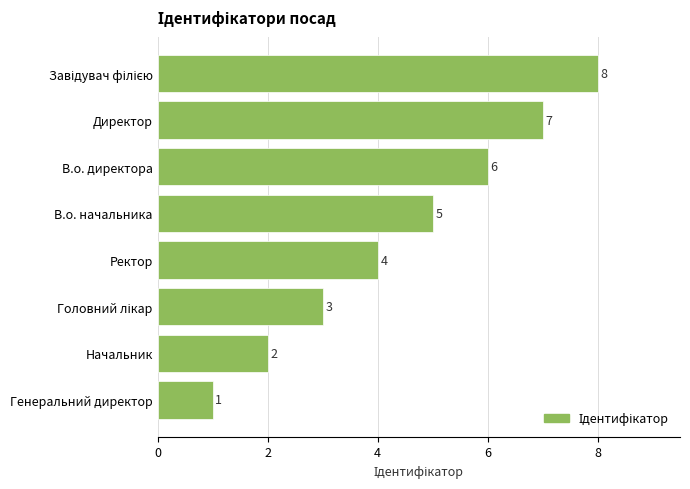

Where is the data nearest to the value 4?

Ректор